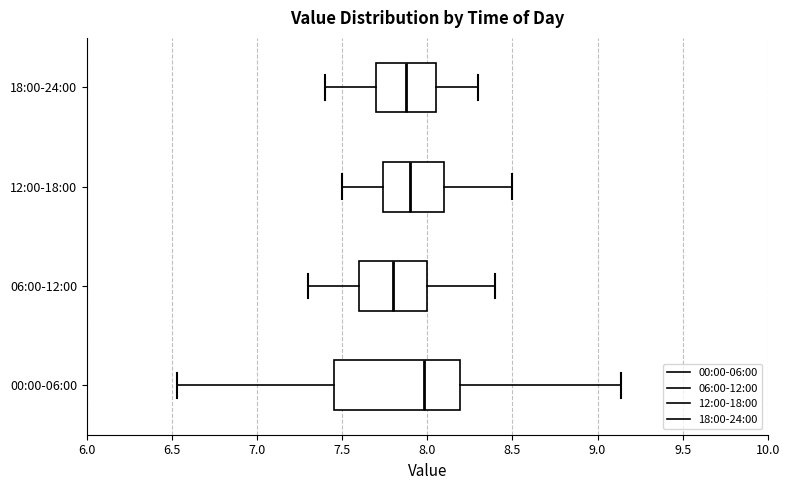

Where is the right edge of the box for 12:00-18:00 on the x-axis? The values are not printed on the chart, so give them approximately, as read against the axis.

8.10